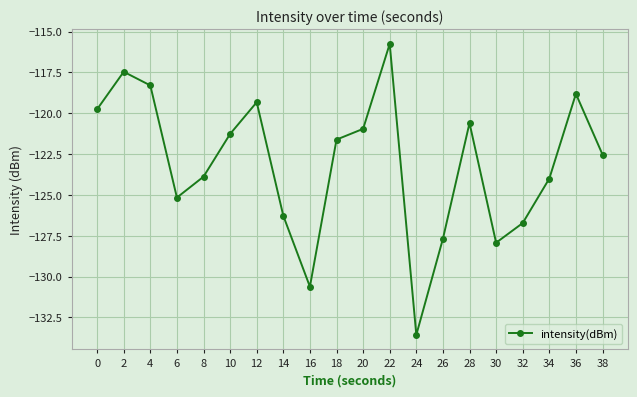

How many interior local peaks (higher than both neighbors) does the data have?

5